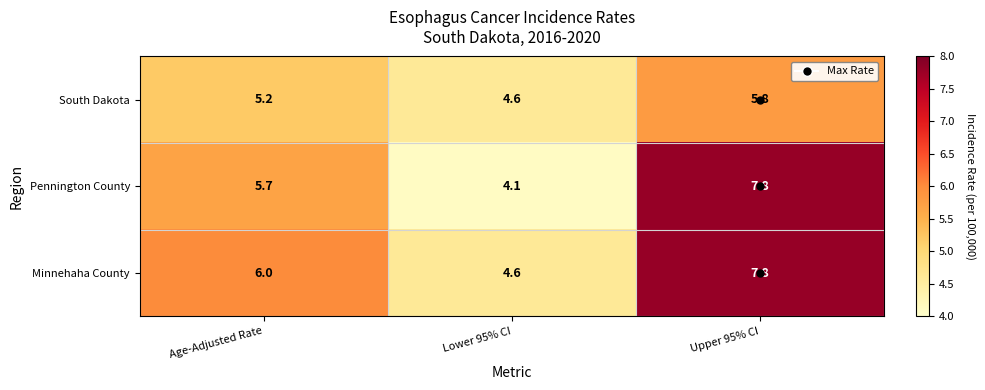

Which label corresponds to the largest value in the chart?

Upper 95% CI